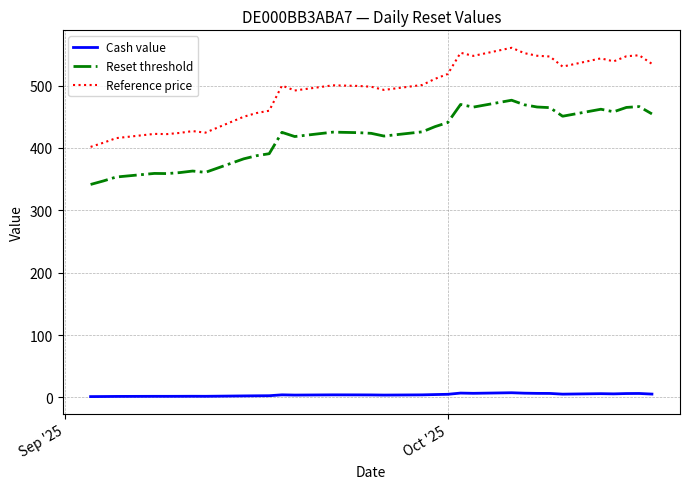

Rank the series by their maximum value, from highest to lowest.

Reference price, Reset threshold, Cash value